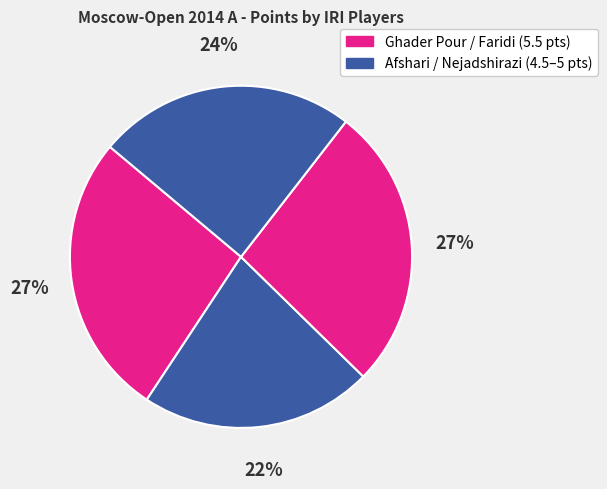

How many slices are in this pie chart?

4